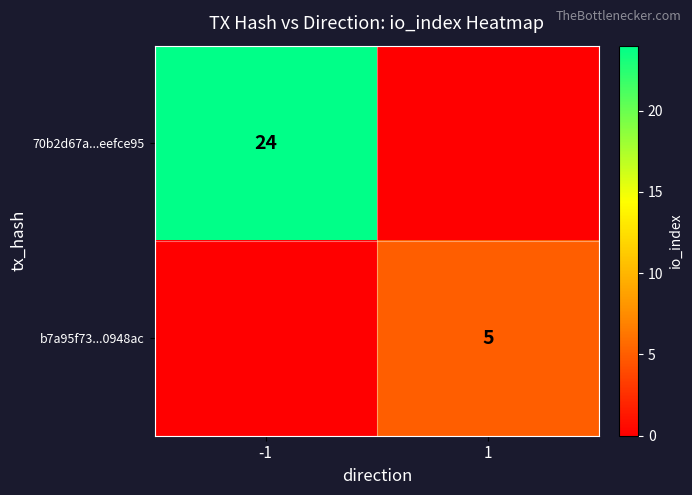

The 70b2d67a...eefce95 series shows 36 at -1. True or false?

False